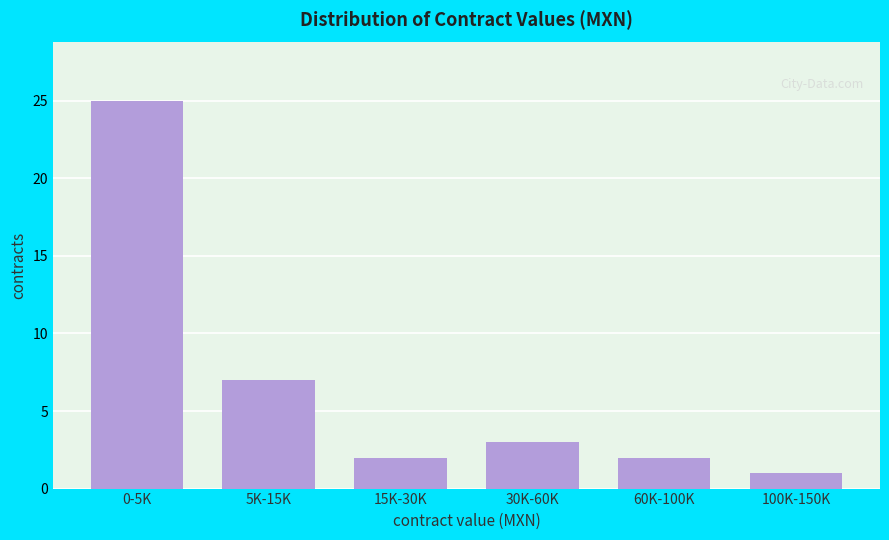

Reading left to right, extract all data points from this chart.

0-5K=25	5K-15K=7	15K-30K=2	30K-60K=3	60K-100K=2	100K-150K=1